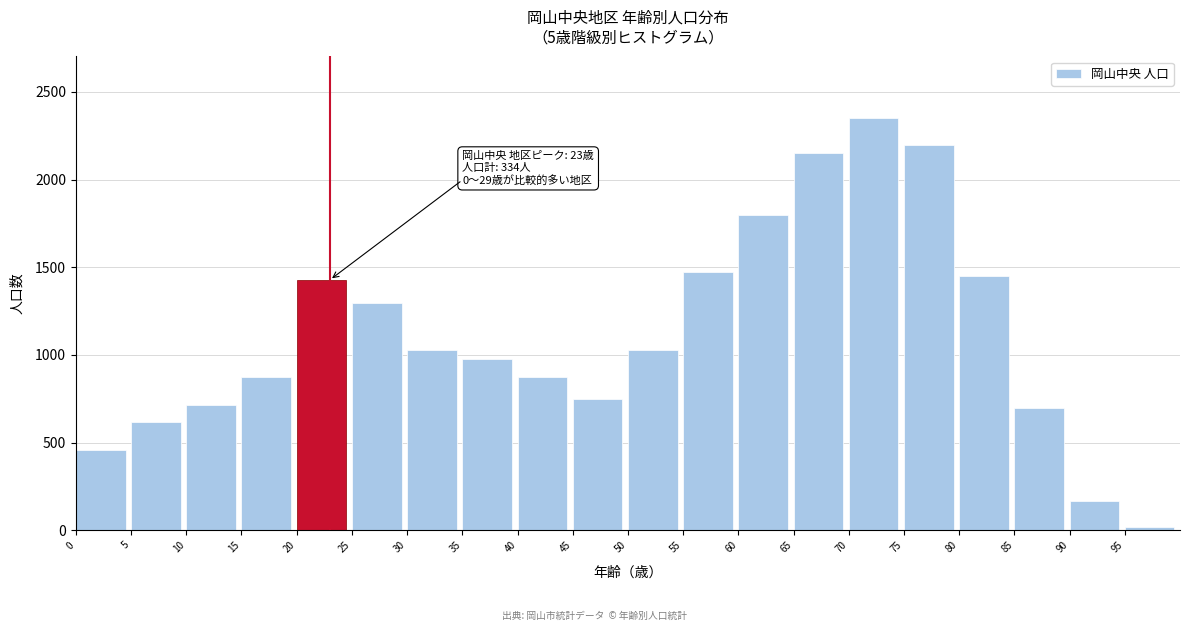

What is the difference between the second highest and minimum values?

2181